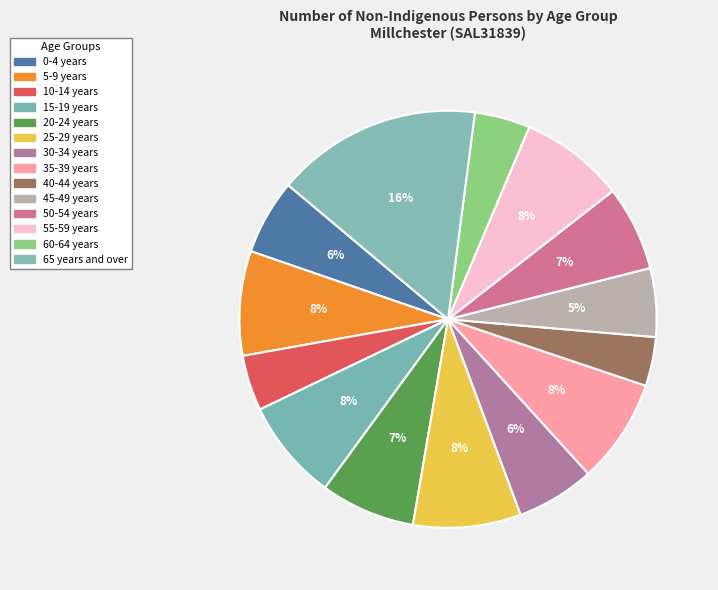

How much of the chart is everything except 40-44 years?

96.2%